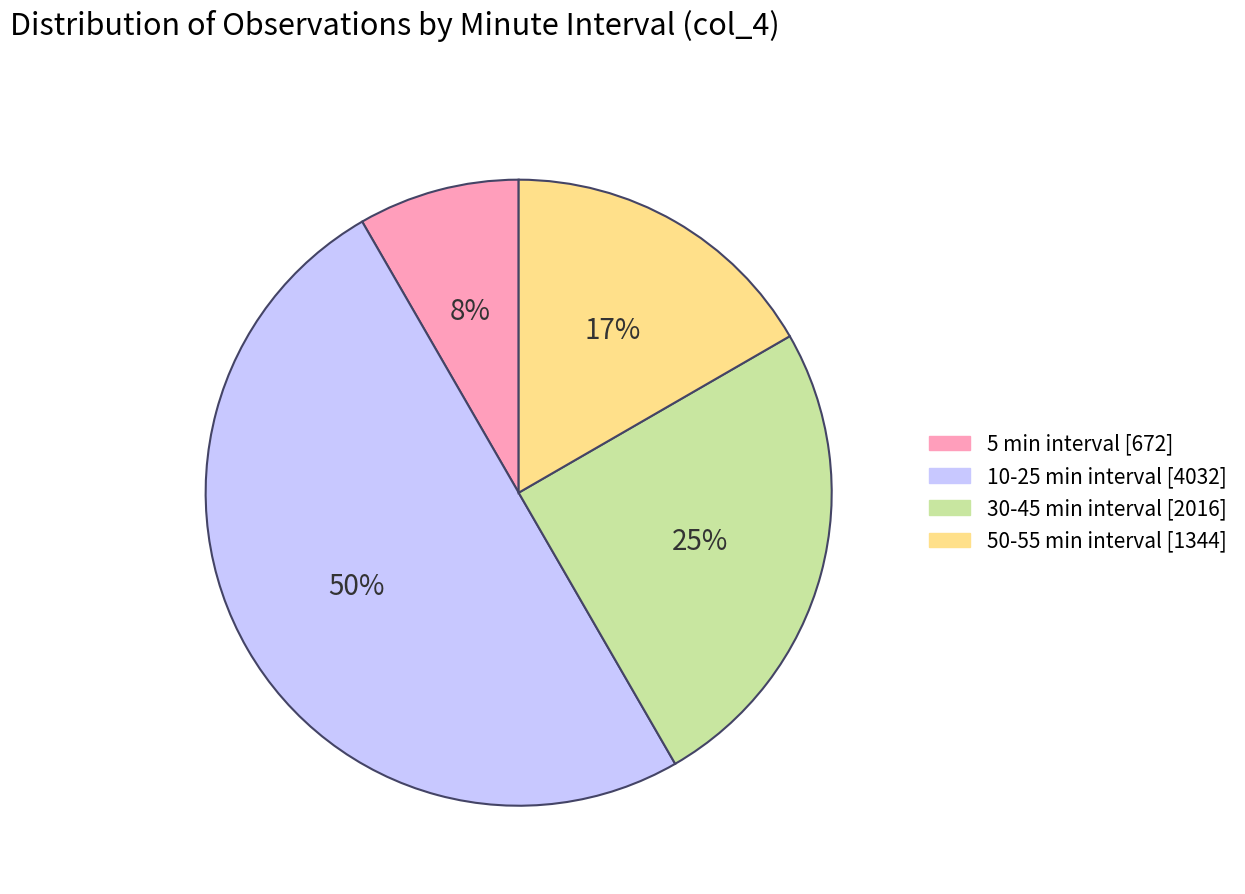

The 5 min interval [672] slice represents 3% of the pie. True or false?

False